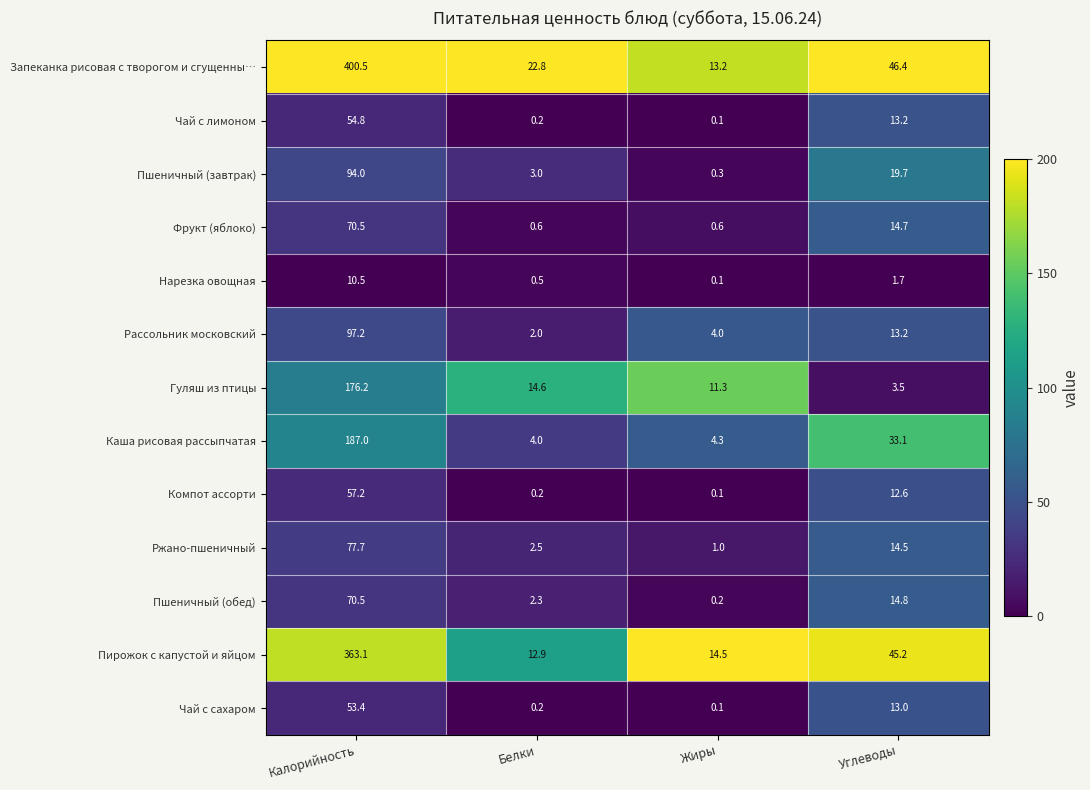

Which label corresponds to the smallest value in the chart?

Жиры